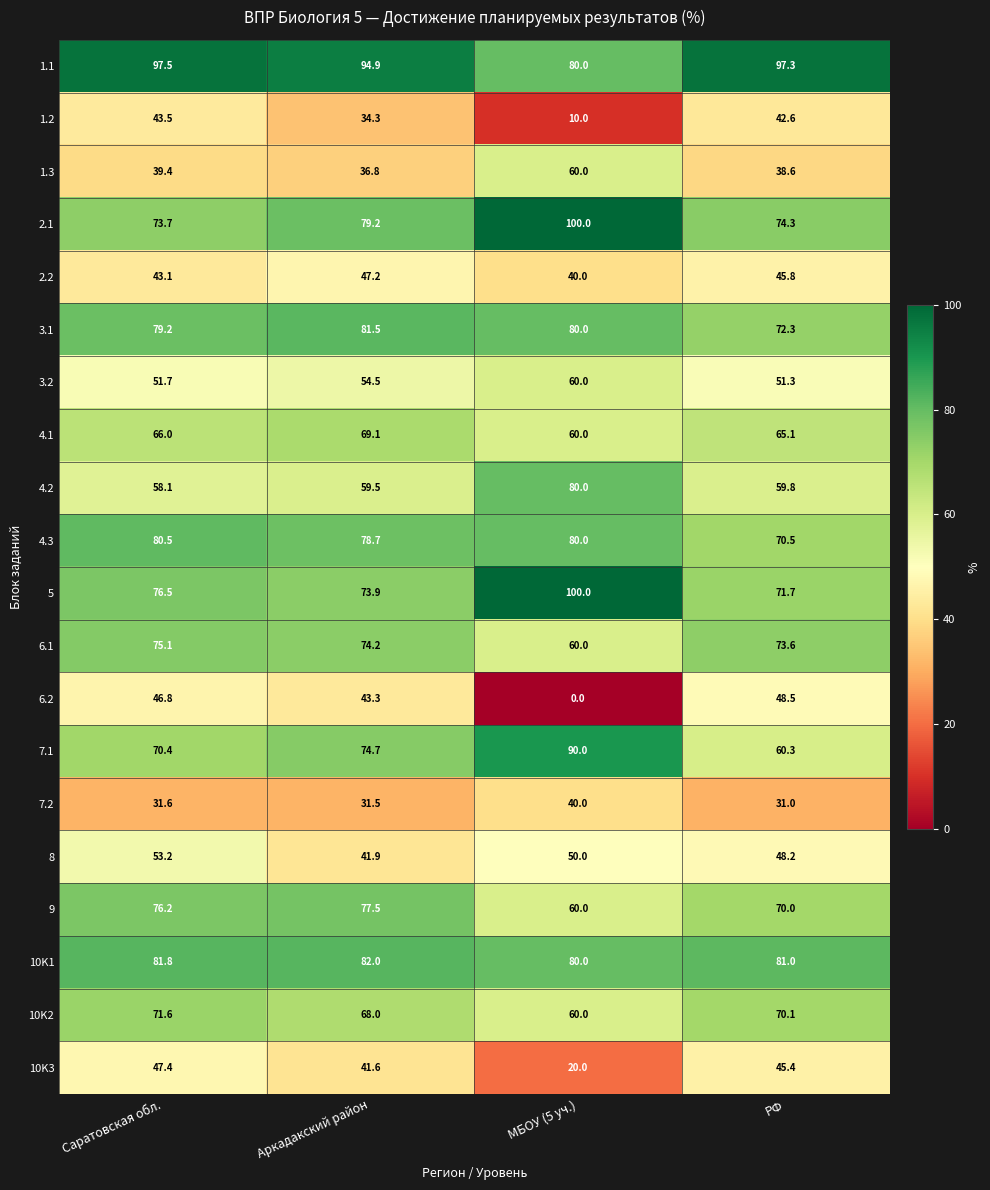

What is the average value of the 4.3 series?

77.4